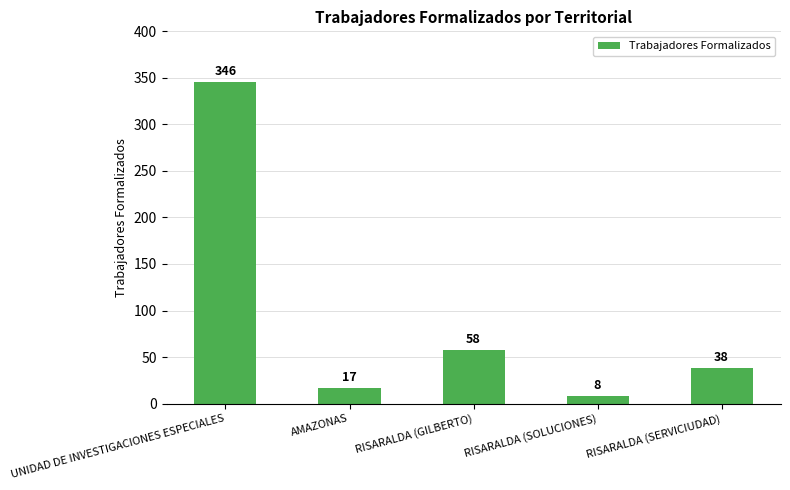

What position from the left is RISARALDA (GILBERTO)?

3